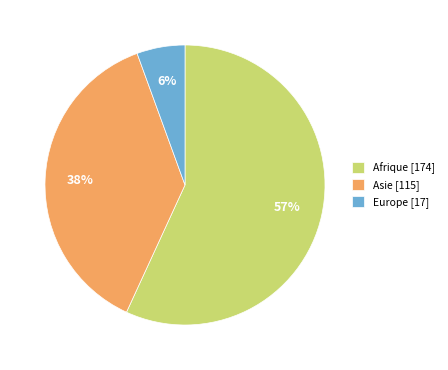

To the nearest percent, what percentage of the pie is Asie?

38%